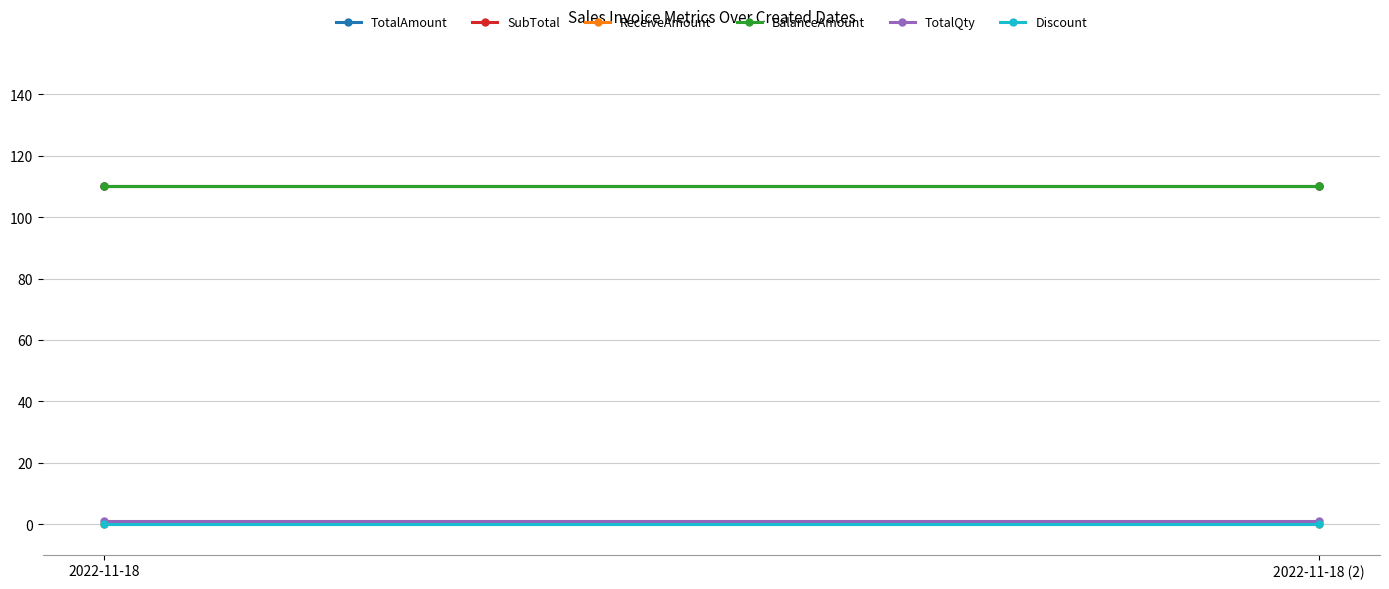

Reading left to right, transcribe all the data shown in this chart.

TotalAmount: 2022-11-18=110	2022-11-18 (2)=110
SubTotal: 2022-11-18=110	2022-11-18 (2)=110
ReceiveAmount: 2022-11-18=0	2022-11-18 (2)=0
BalanceAmount: 2022-11-18=110	2022-11-18 (2)=110
TotalQty: 2022-11-18=1	2022-11-18 (2)=1
Discount: 2022-11-18=0	2022-11-18 (2)=0